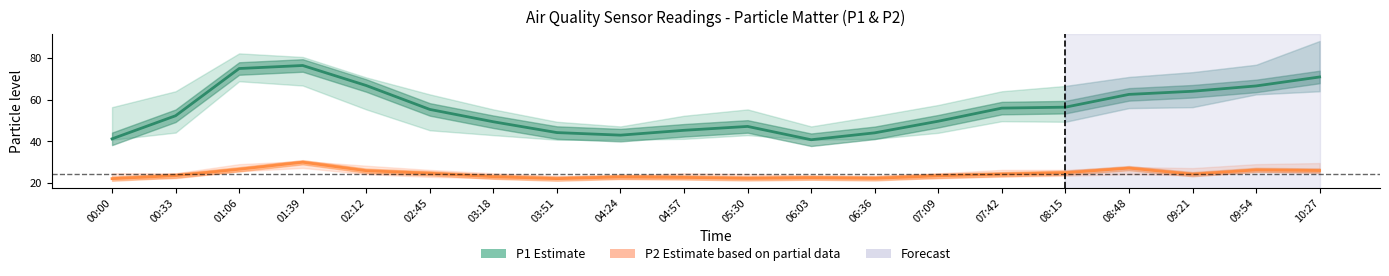

What is the smallest value displayed?

22.1